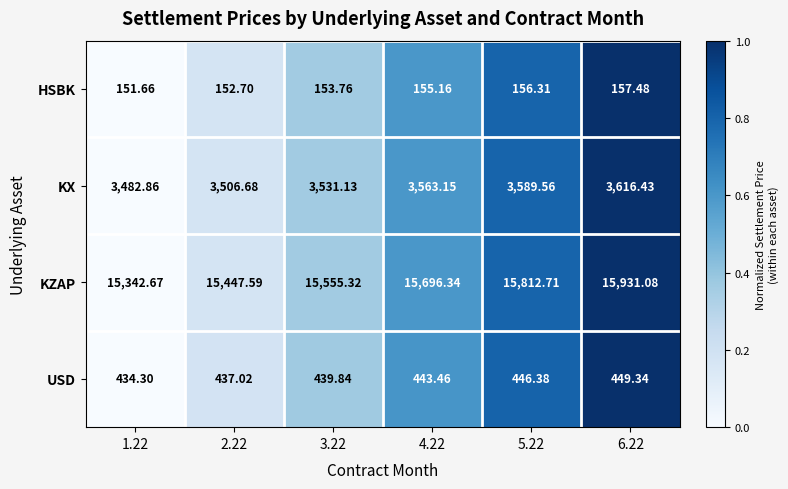

Which series changed the most between 4.22 and 5.22?

KZAP